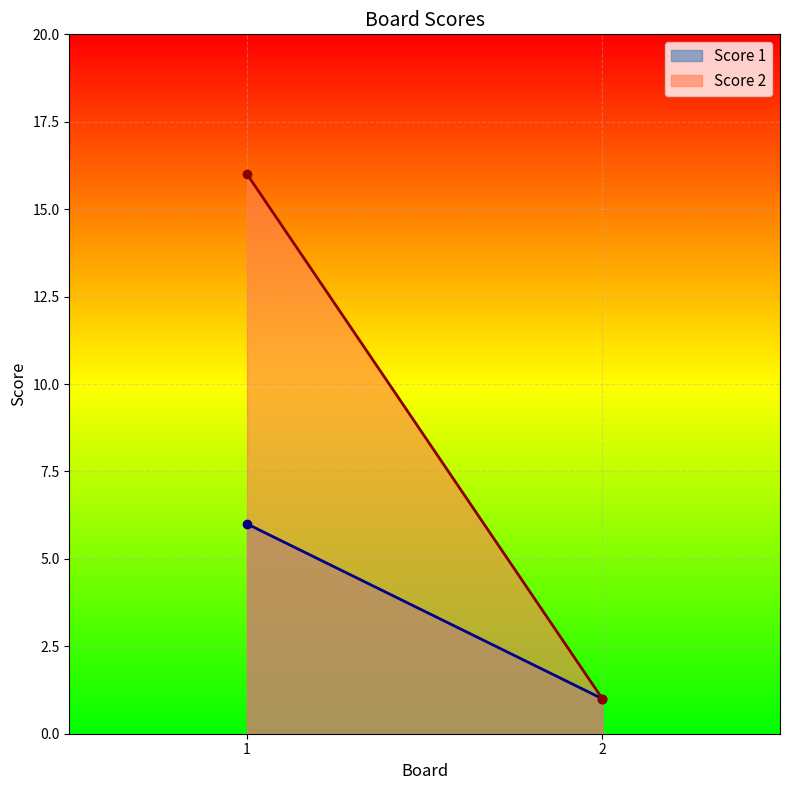

Where is Score 1 nearest to the value 3?

2